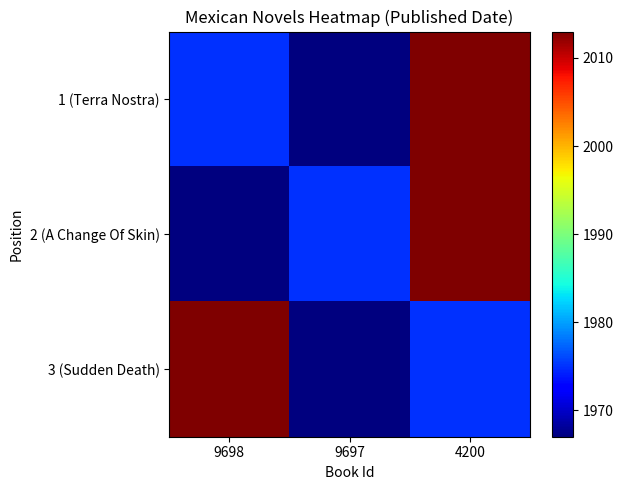

Which category has the highest value across all series?

4200